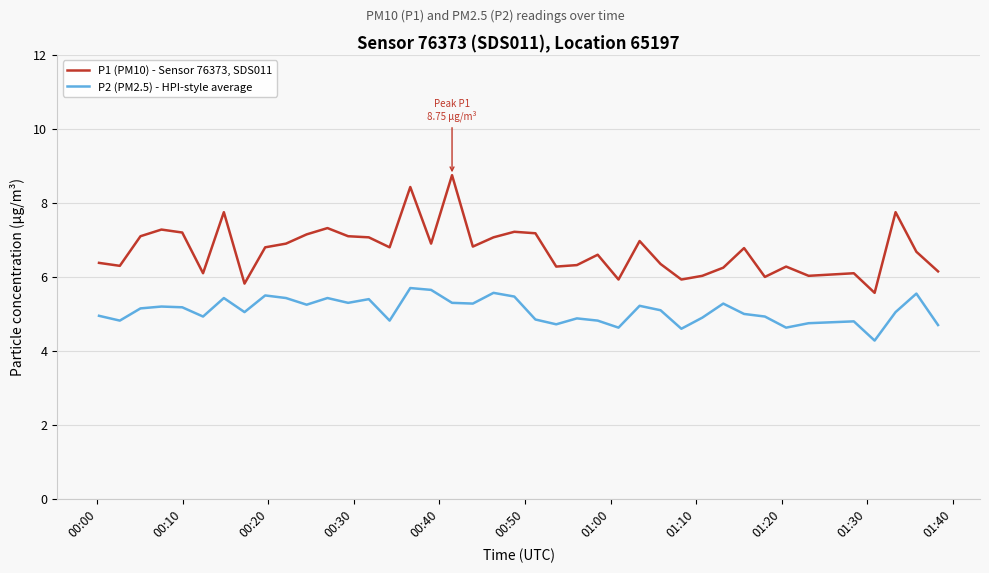

Rank the series by their maximum value, from highest to lowest.

P1 (PM10) - Sensor 76373, SDS011, P2 (PM2.5) - HPI-style average